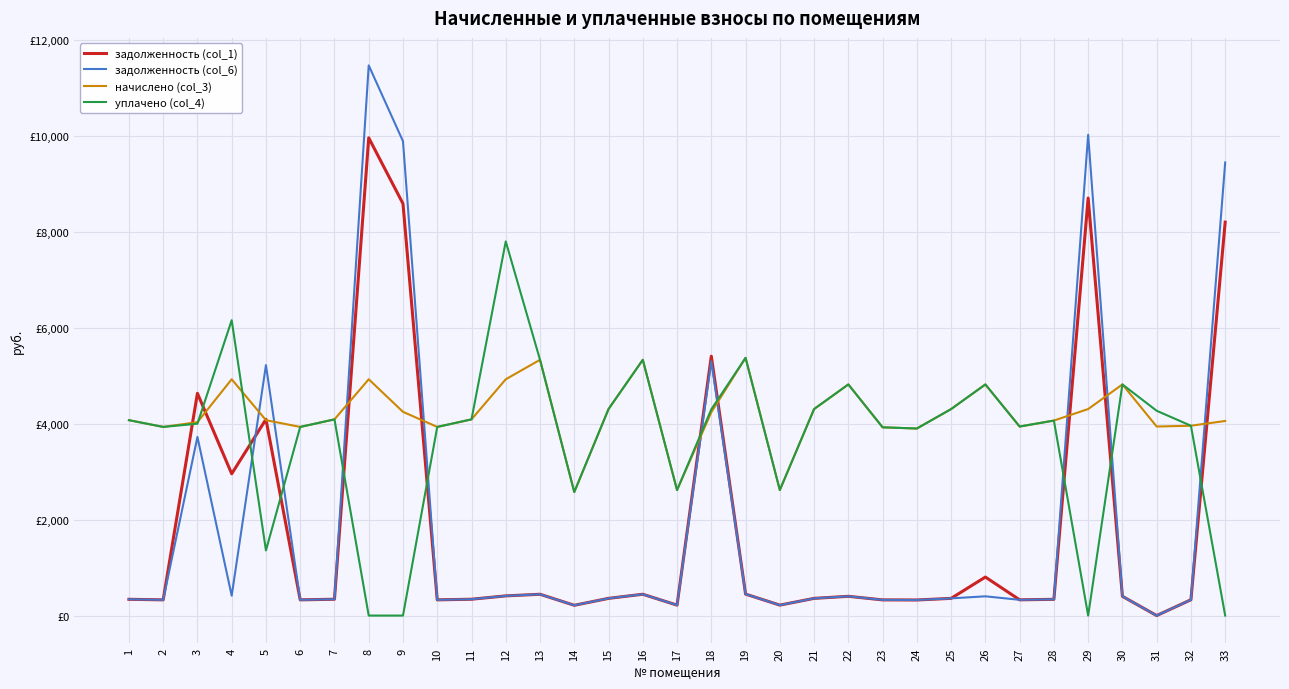

Does the chart display data point markers on the line(s)?

No